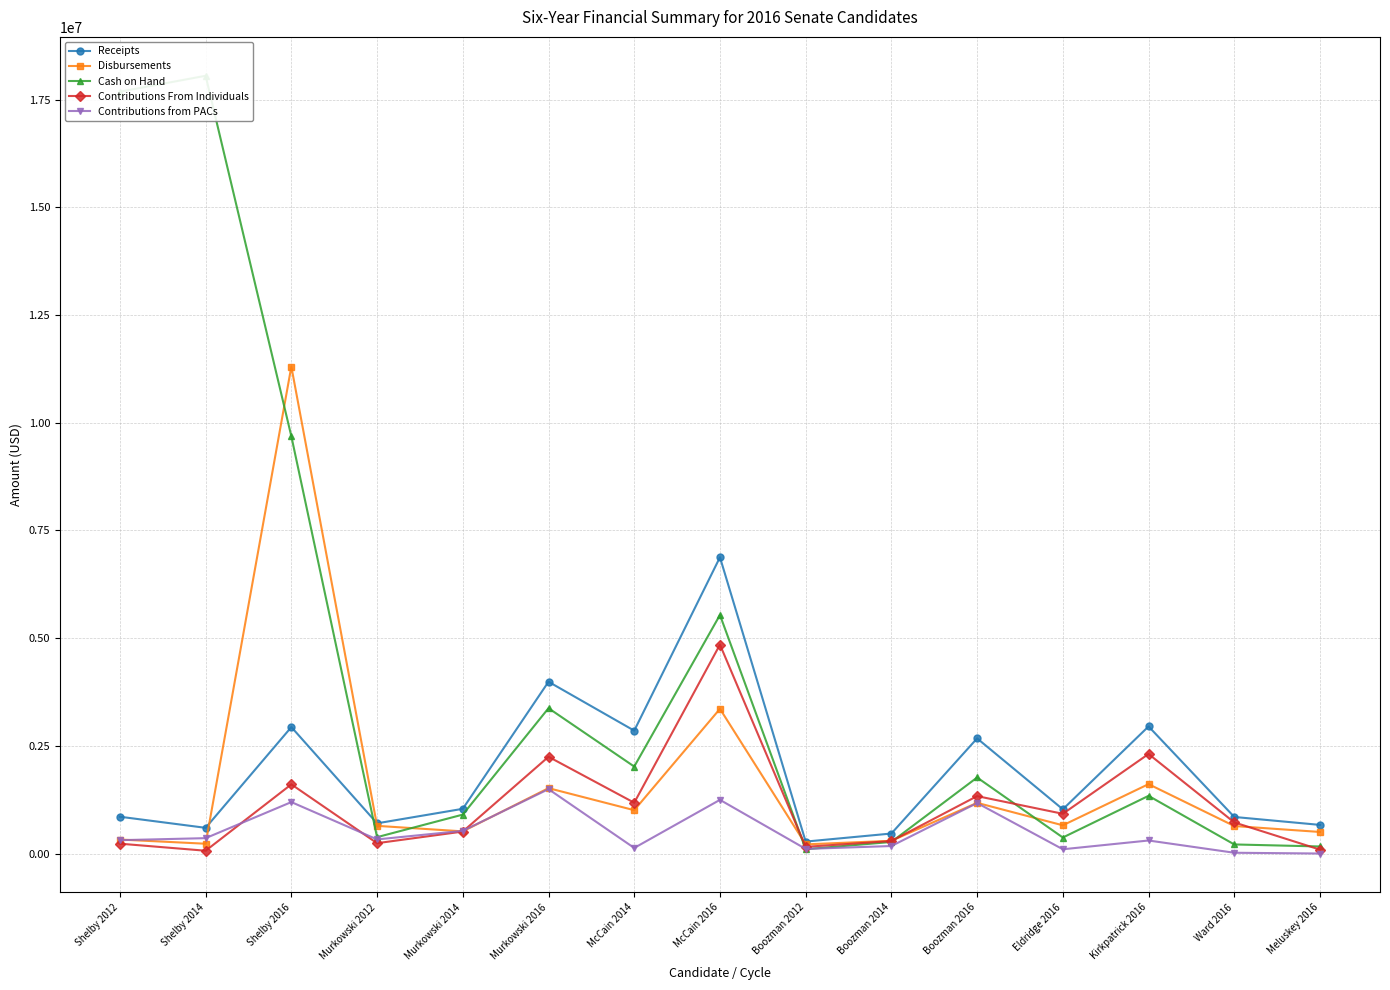

Which series has the largest range (max minus min)?

Cash on Hand